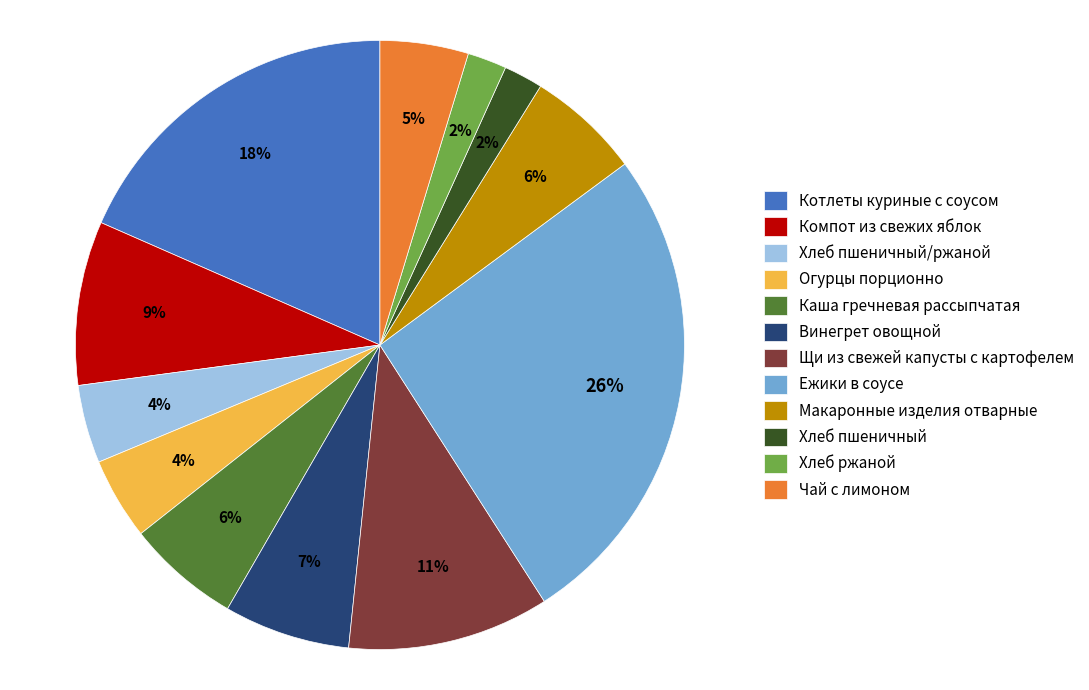

The Котлеты куриные с соусом slice represents 18% of the pie. True or false?

True